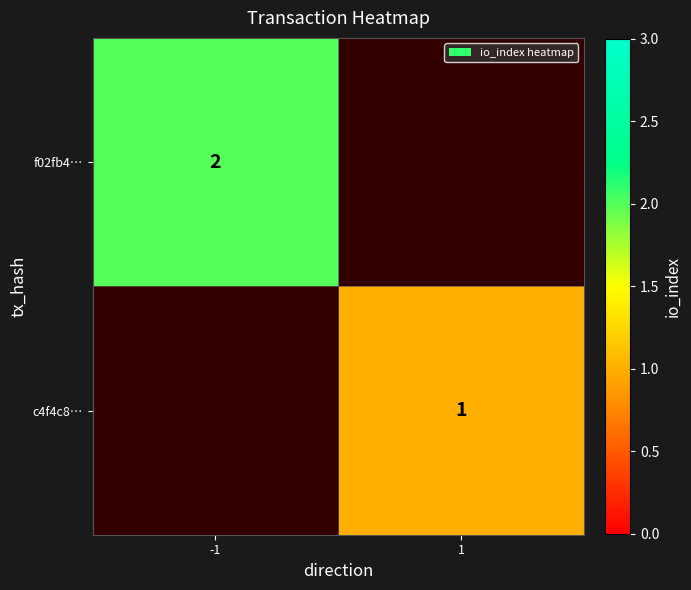

True or false: c4f4c8… has a value of 0.5 at 1.

False